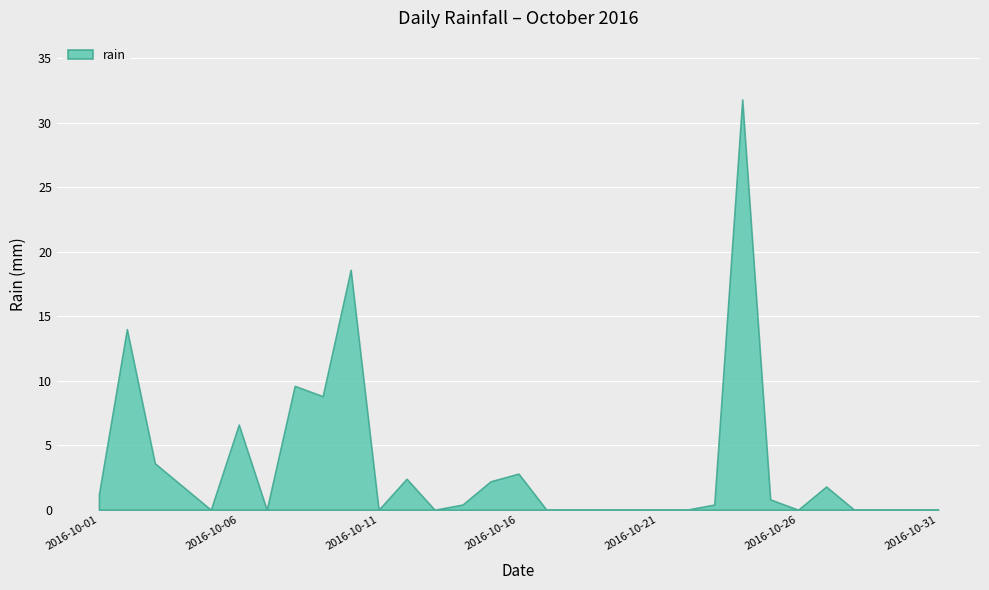

True or false: the data shows 8.8 at 2016-10-09.

True